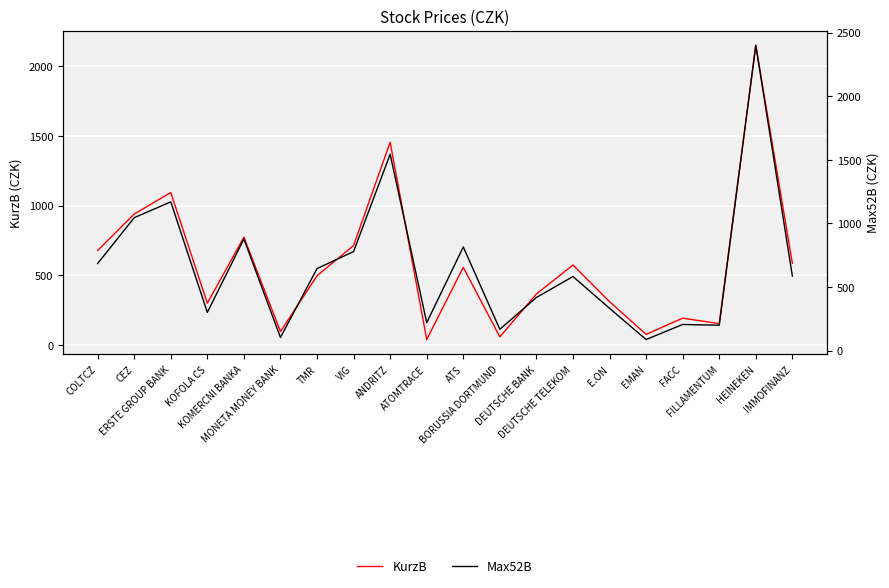

What is the approximate value of KurzB at DEUTSCHE BANK?

367.8